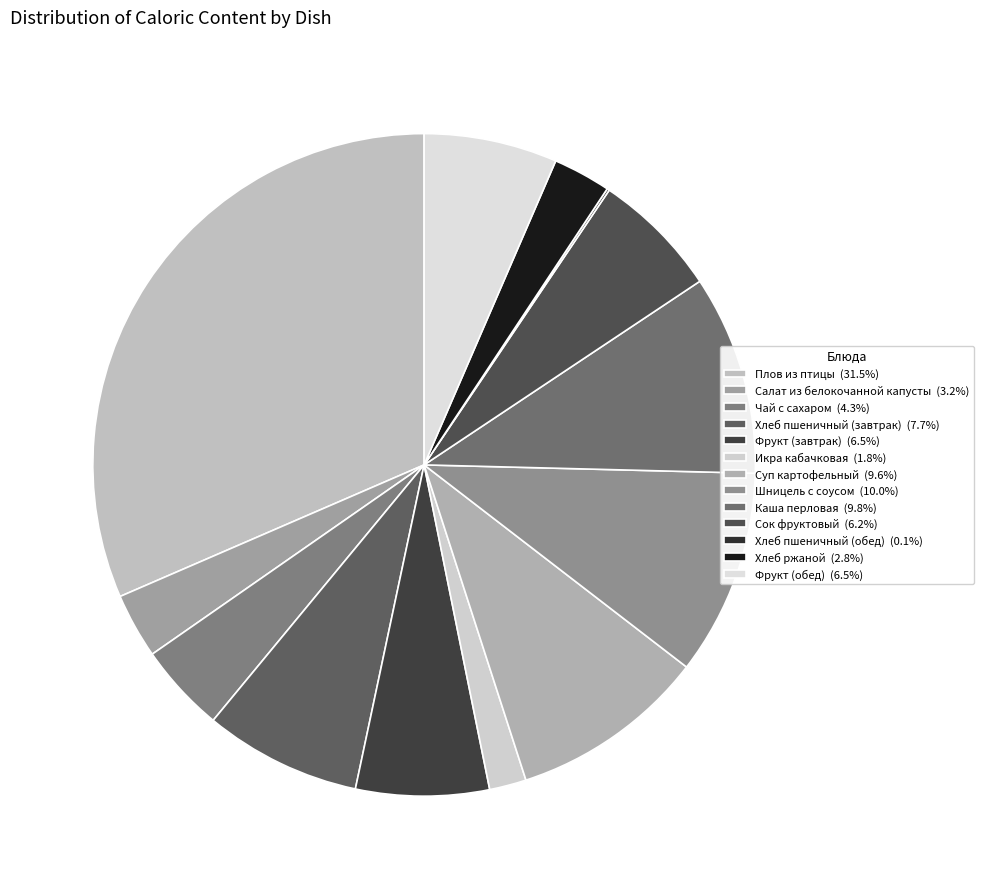

Which has a higher value, Икра кабачковая or Фрукт (обед)?

Фрукт (обед)